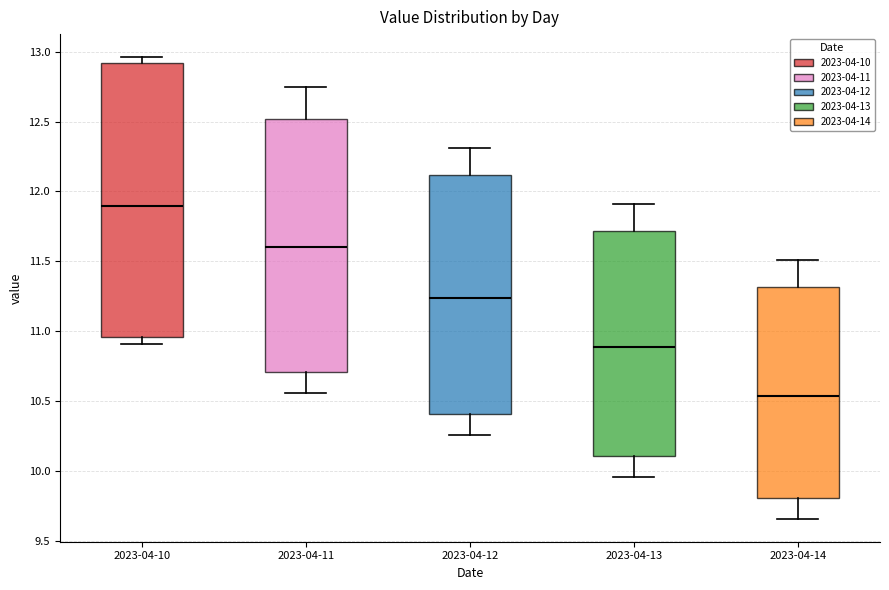

Reading left to right, transcribe this box plot: for each box, give where its median line is, the range the box spans, and where its two whiskers end, as read against the y-axis. The values are not printed on the chart, so give them approximately, as read against the axis.

2023-04-10: median 11.90, box 10.95 to 12.90, whiskers 10.90 to 12.95
2023-04-11: median 11.60, box 10.70 to 12.50, whiskers 10.55 to 12.75
2023-04-12: median 11.25, box 10.40 to 12.10, whiskers 10.25 to 12.30
2023-04-13: median 10.90, box 10.10 to 11.70, whiskers 9.95 to 11.90
2023-04-14: median 10.55, box 9.80 to 11.30, whiskers 9.65 to 11.50